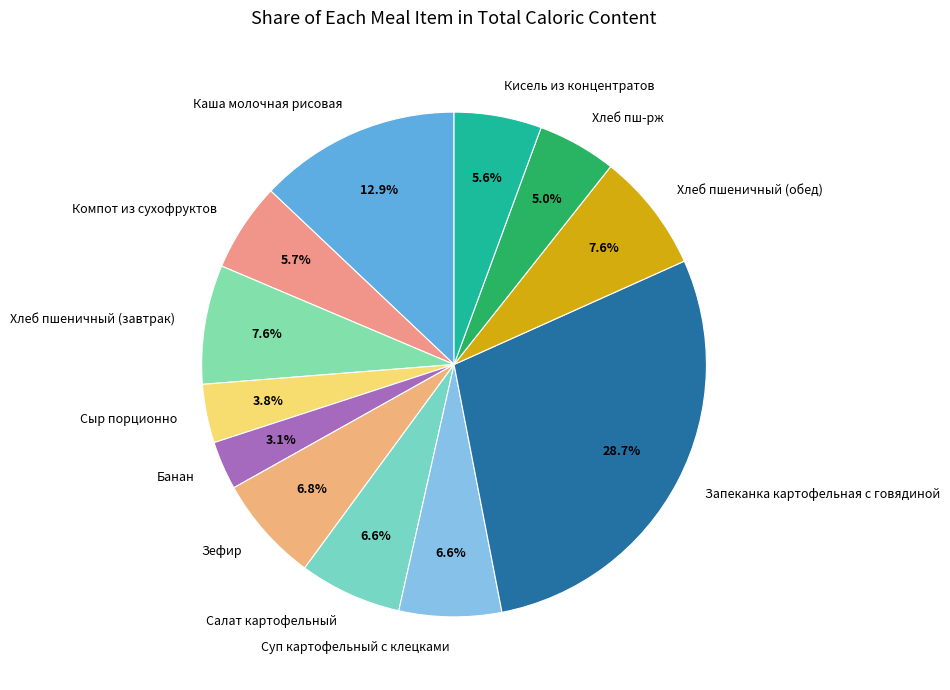

True or false: Компот из сухофруктов accounts for 6% of the total.

True